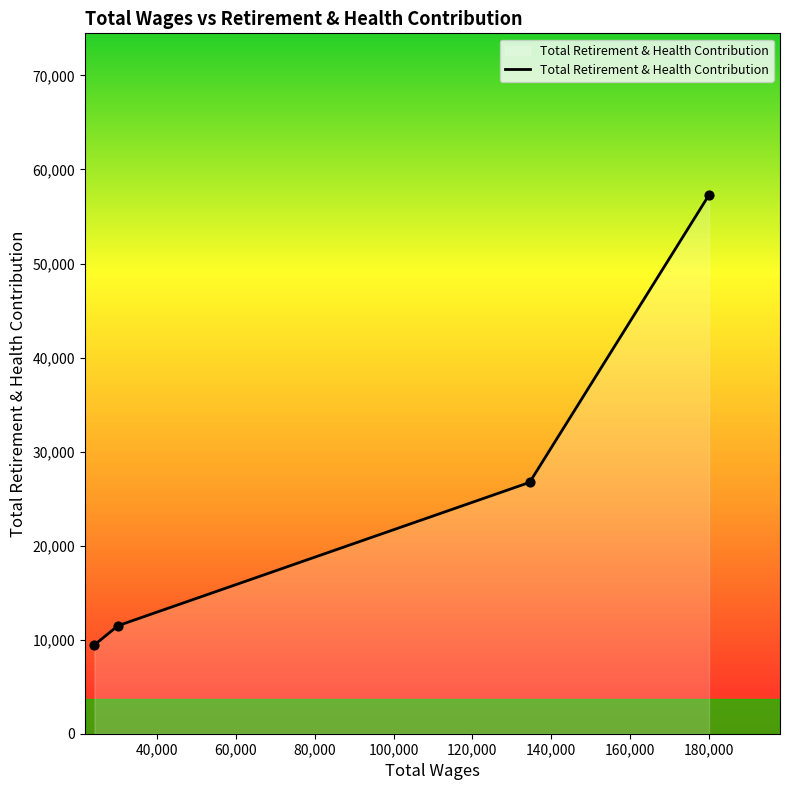

What is the minimum value shown in the chart?

9444